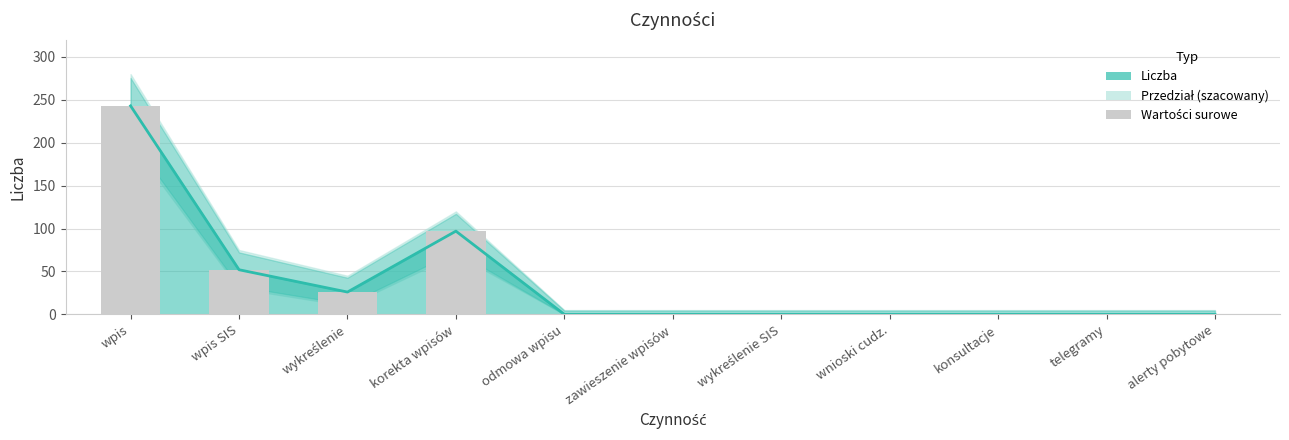

What is the label of the 8th bar from the left?

wnioski cudz.